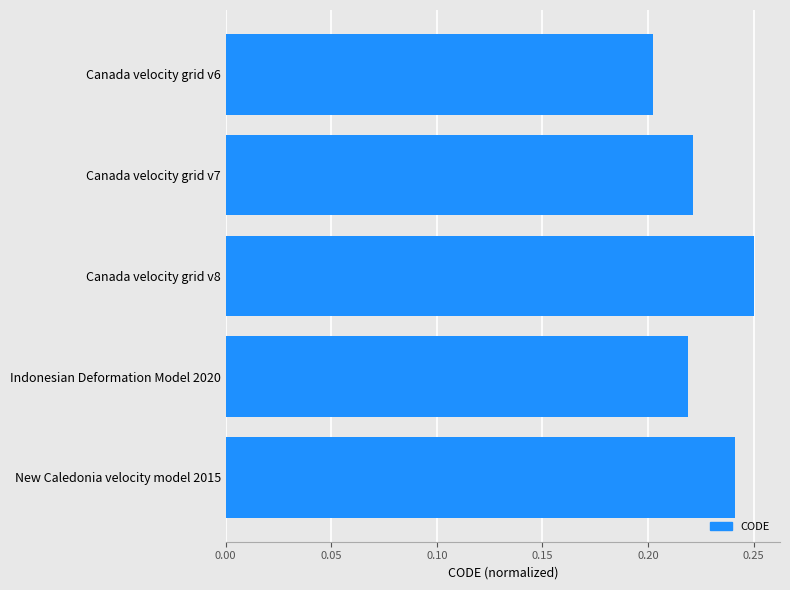

Between Indonesian Deformation Model 2020 and New Caledonia velocity model 2015, which is larger?

New Caledonia velocity model 2015